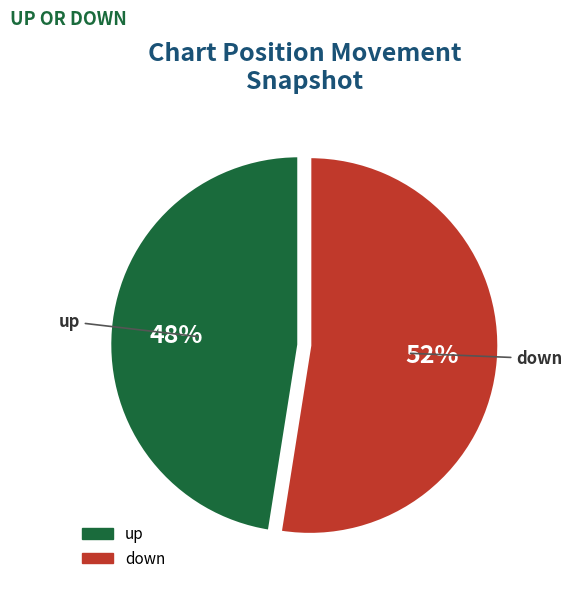

Does down account for over 50% of the chart?

Yes